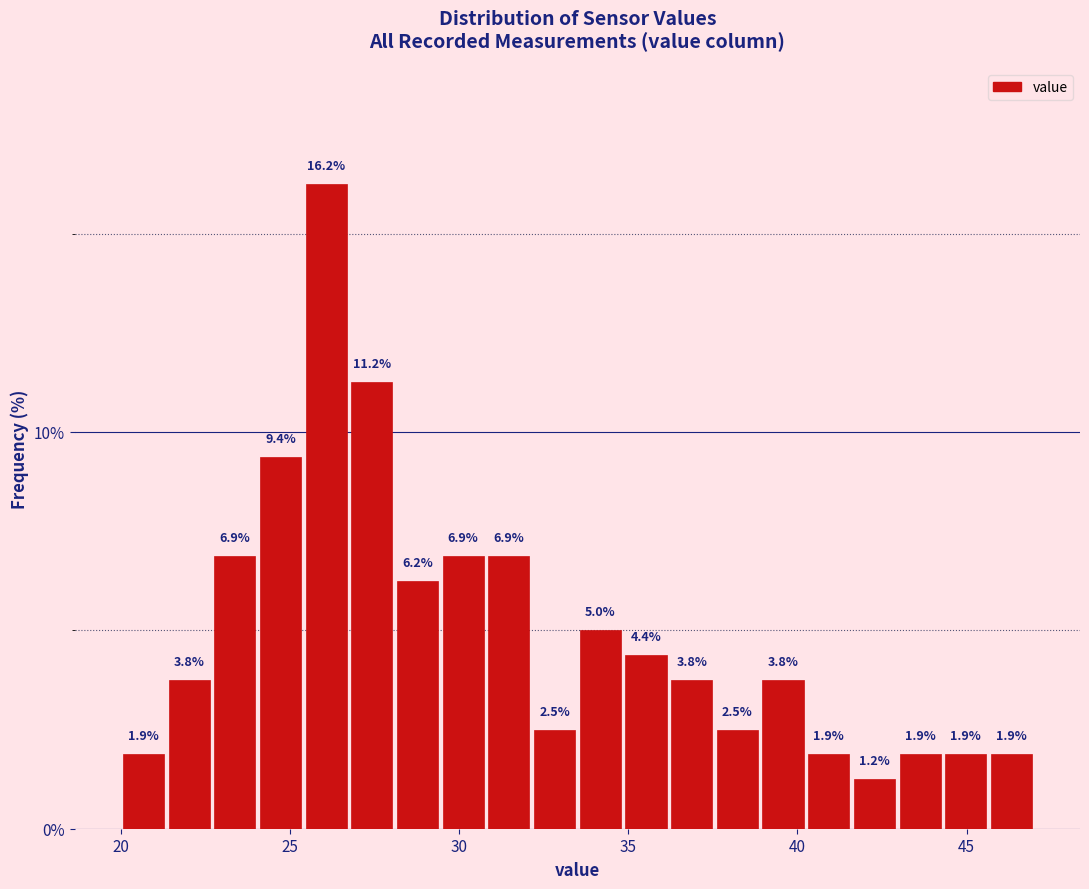

Read against the x-axis, roughly where is the centre of the tallest bar?

26.0